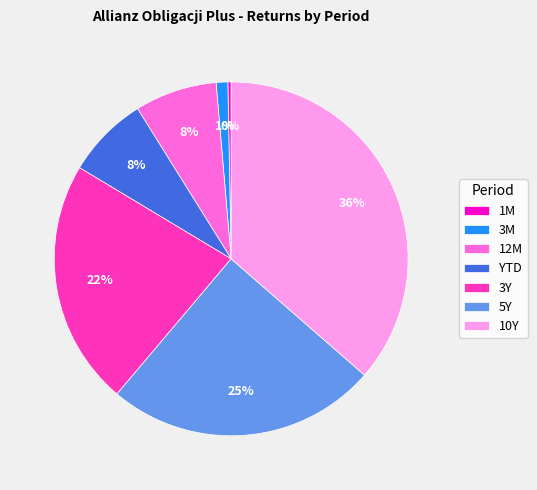

How many segments does this pie chart have?

7